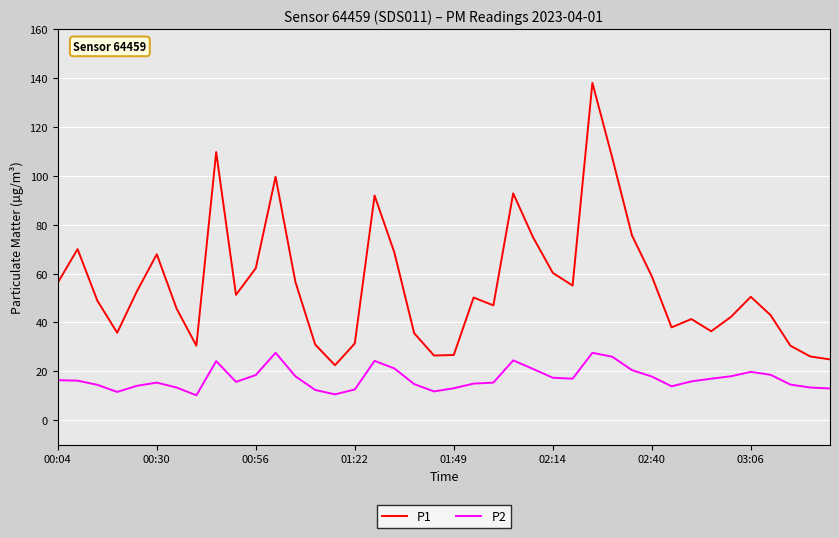

True or false: P2 and P1 cross at least once.

False